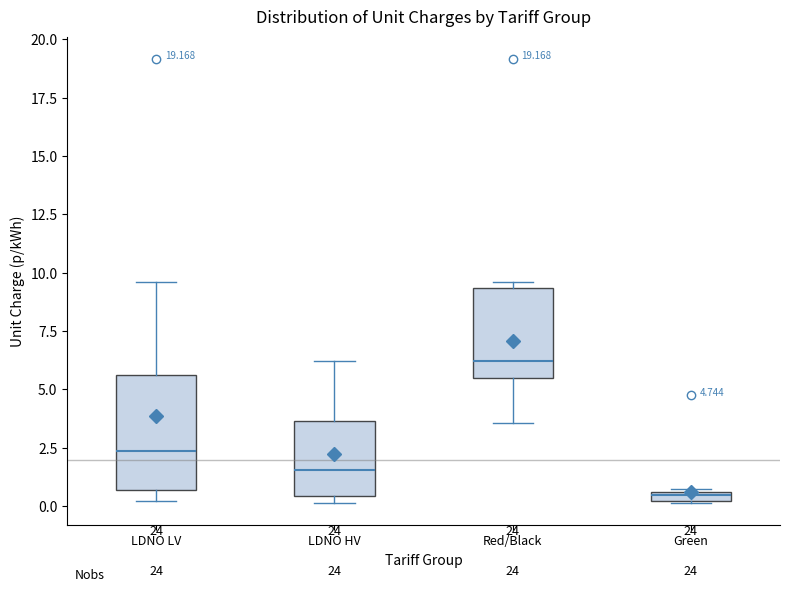

Which box is the tallest, from its lower edge to its upper edge?

LDNO LV